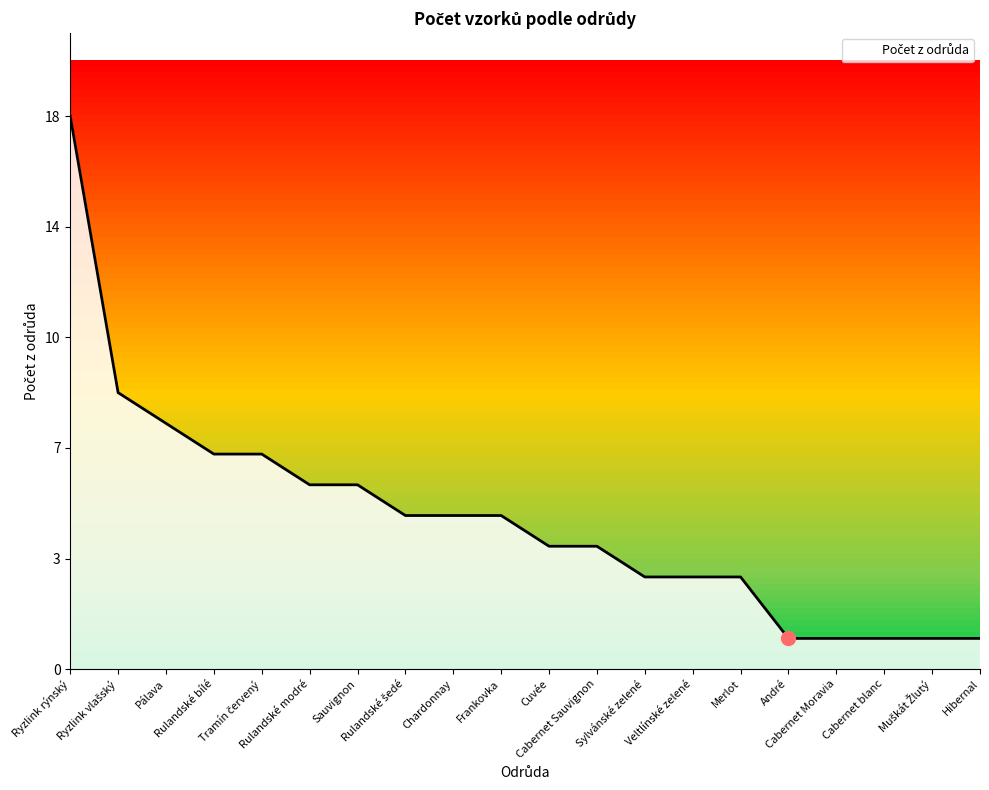

Reading left to right, transcribe all the data shown in this chart.

18	9	8	7	7	6	6	5	5	5	4	4	3	3	3	1	1	1	1	1